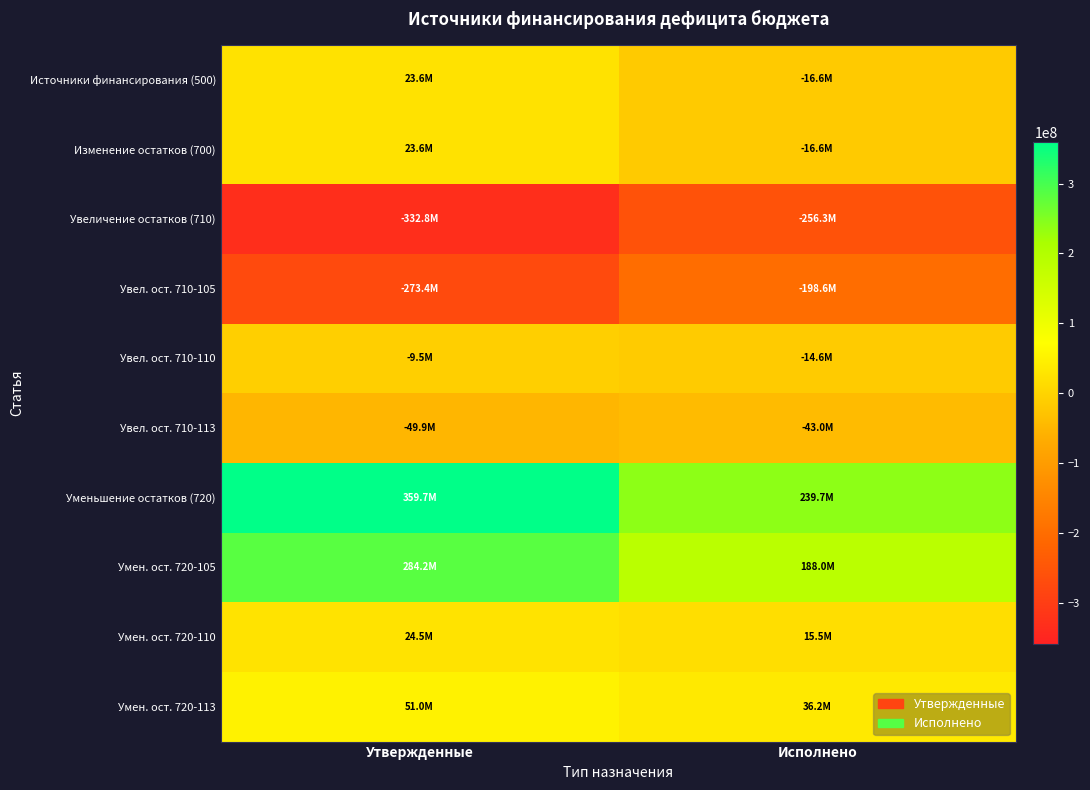

What is the spread (max minus min) of values at Исполнено?

495976945.5